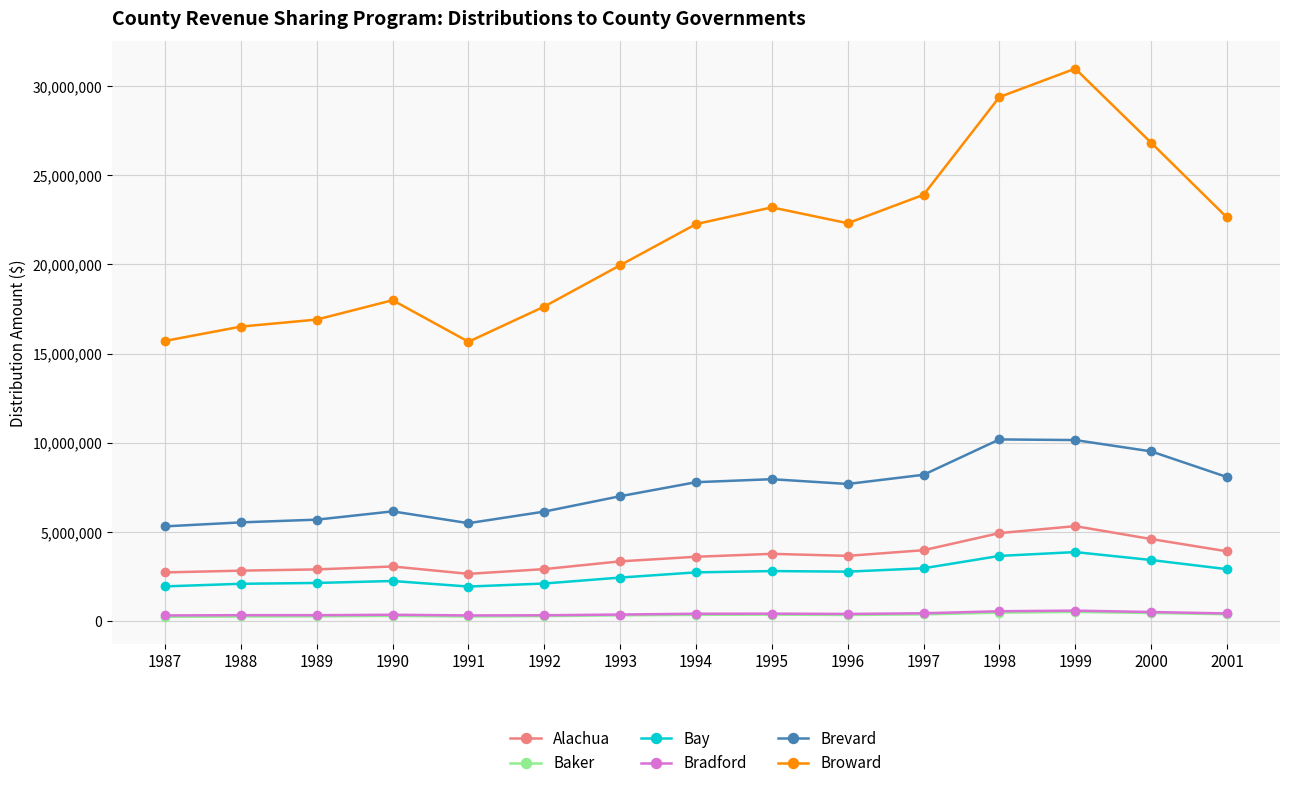

True or false: Baker and Bay intersect in this chart.

False